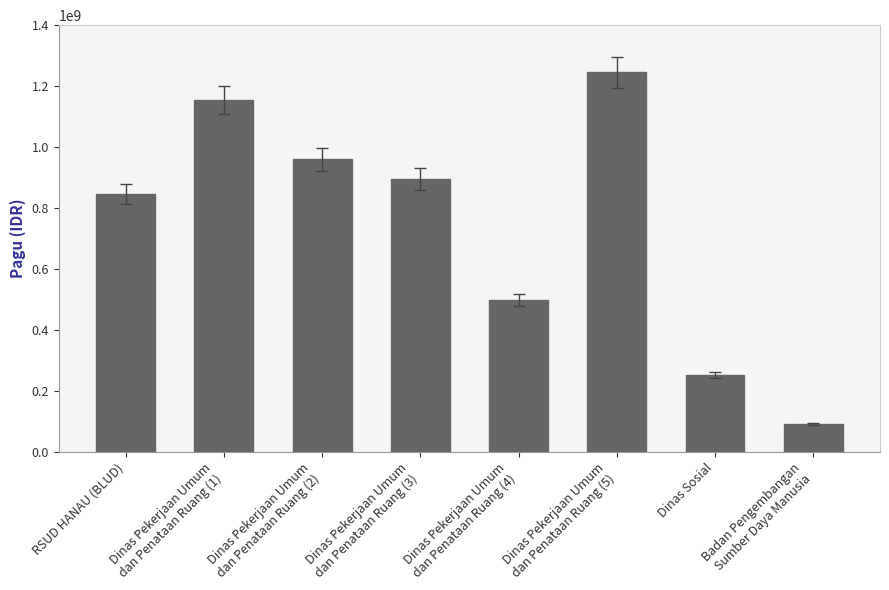

Reading left to right, list all the values displayed in this chart.

846300000	1154145000	959971000	896402000	499932000	1244880000	252517475	93095851